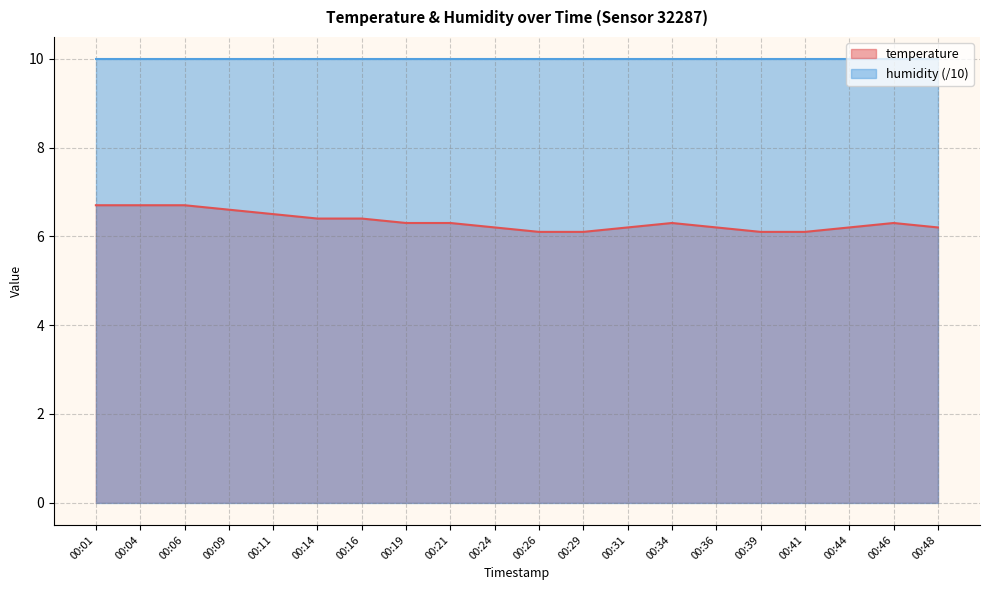

True or false: the data has more than 2 interior local peaks.

False